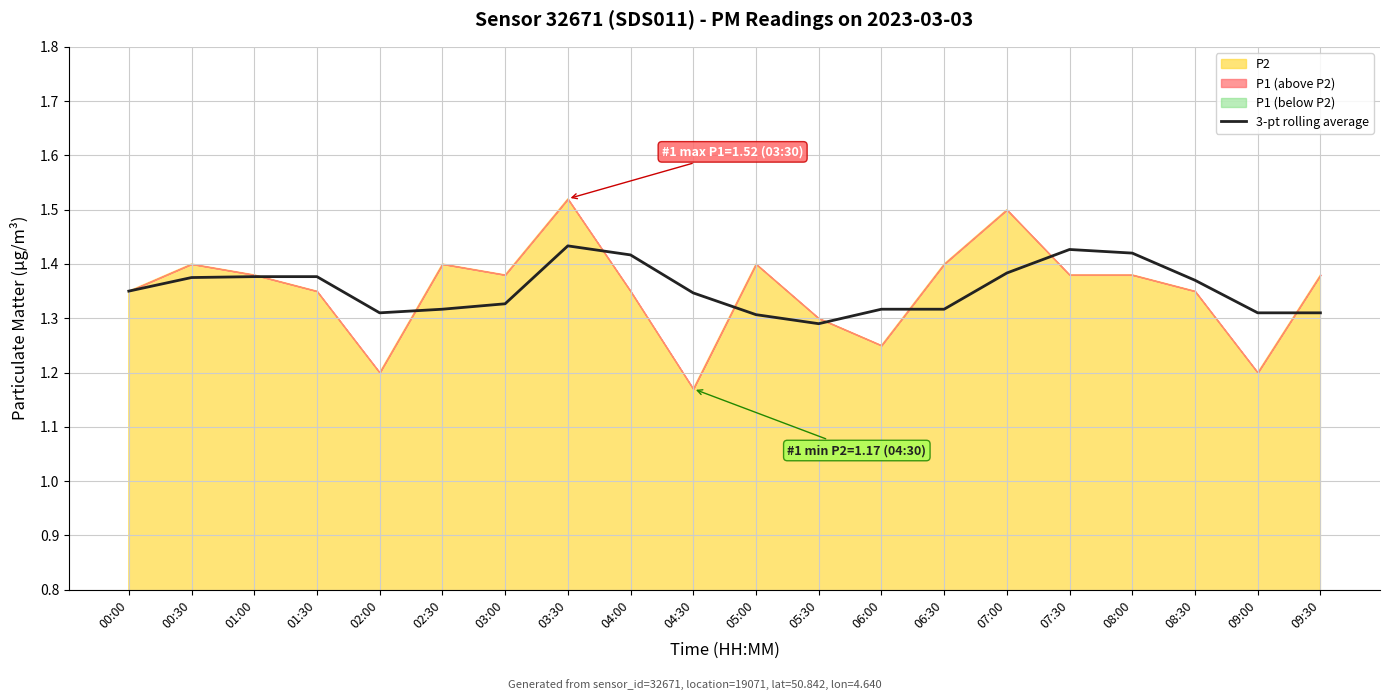

Reading left to right, transcribe all the data shown in this chart.

00:00=1.4	00:30=1.4	01:00=1.4	01:30=1.4	02:00=1.3	02:30=1.3	03:00=1.3	03:30=1.4	04:00=1.4	04:30=1.3	05:00=1.3	05:30=1.3	06:00=1.3	06:30=1.3	07:00=1.4	07:30=1.4	08:00=1.4	08:30=1.4	09:00=1.3	09:30=1.3